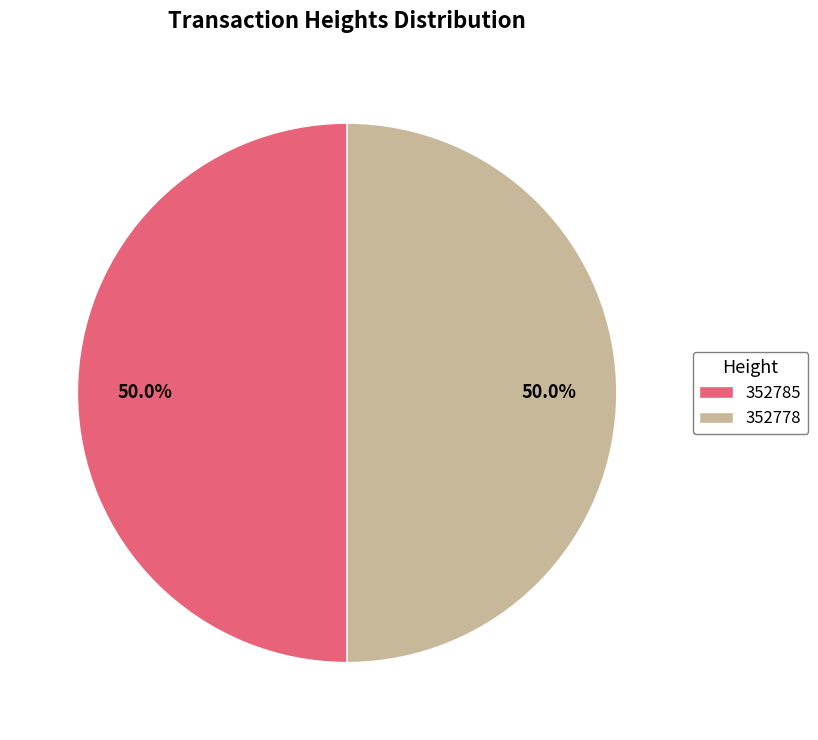

Approximately how many times larger is the value at 352785 compared to 352778?

1.0